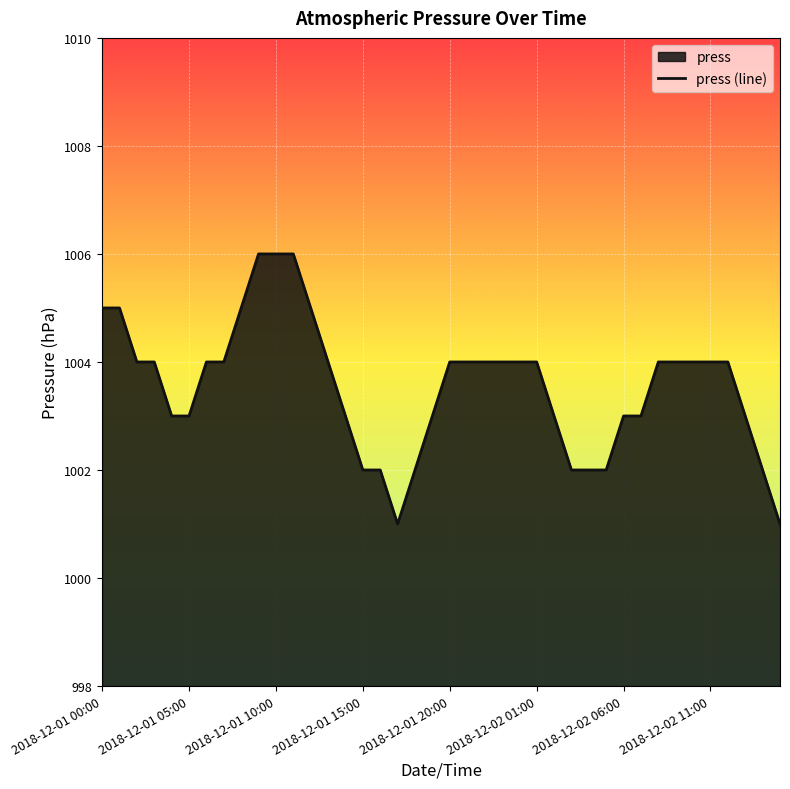

How many values are between 1003 and 1004?

24